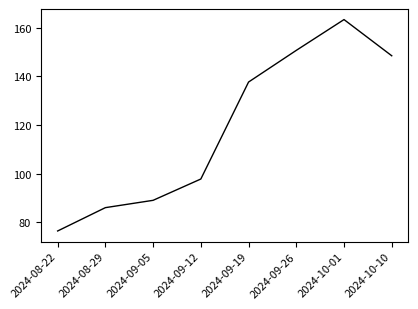

What is the smallest value displayed?

76.5